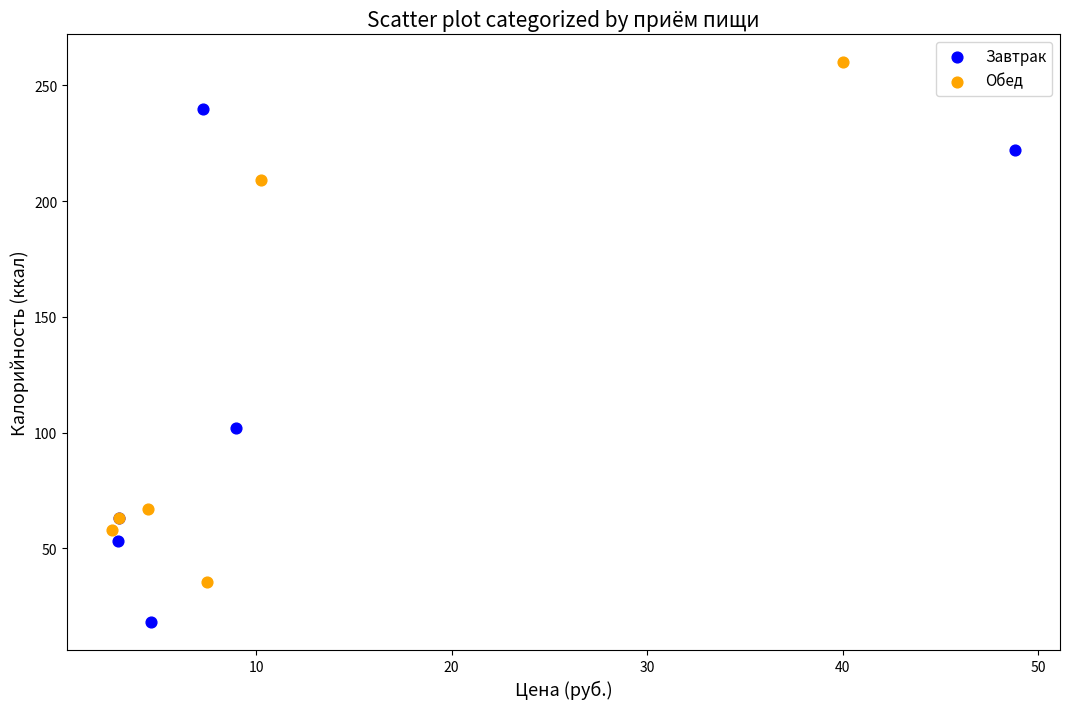

Which series reaches the maximum Y coordinate?

Обед